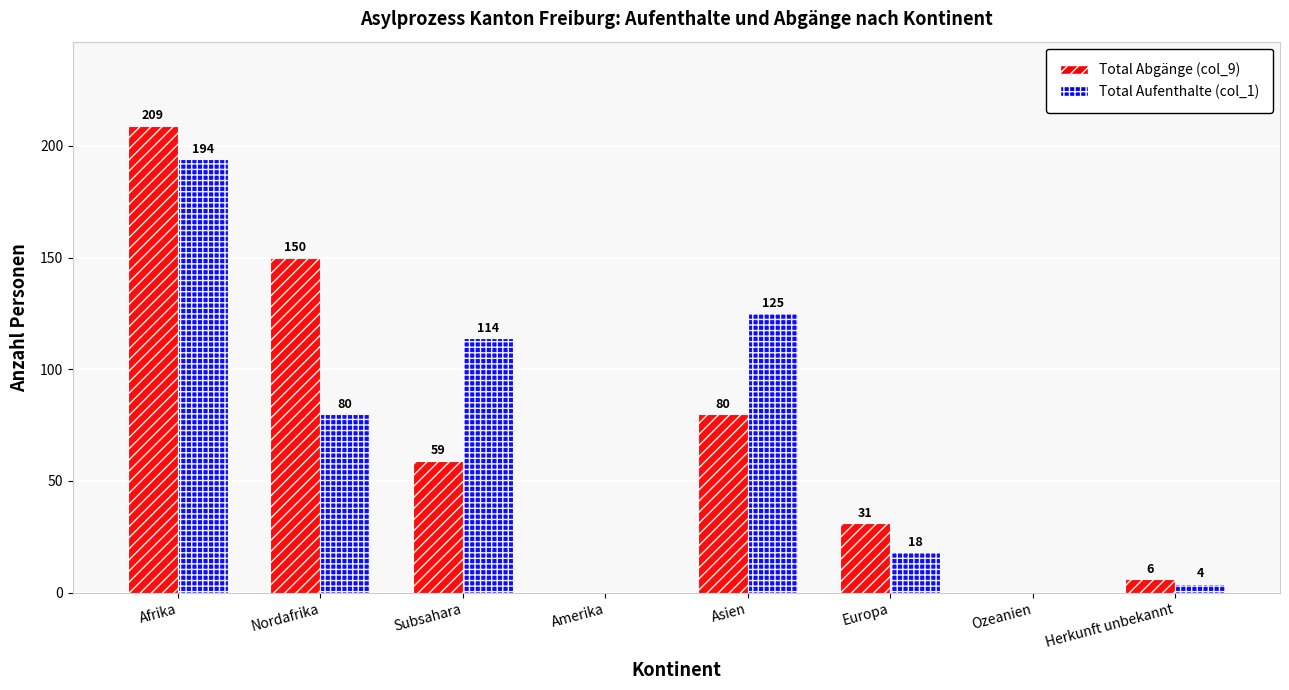

The Total Abgänge (col_9) series shows 150 at Nordafrika. True or false?

True